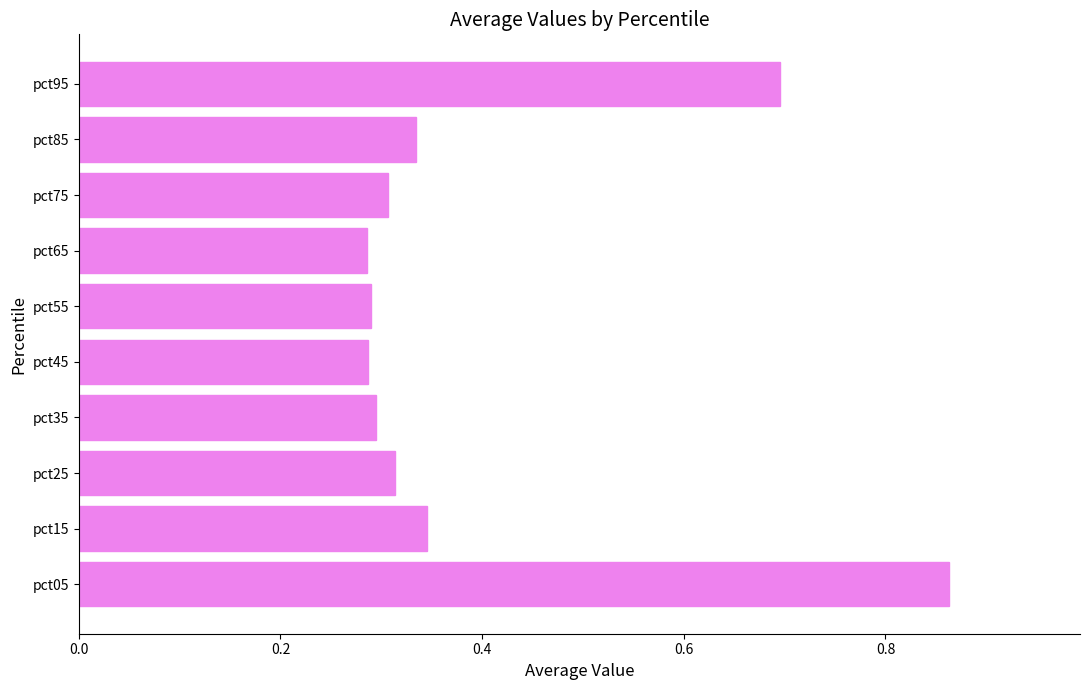

Between pct15 and pct25, which is larger?

pct15